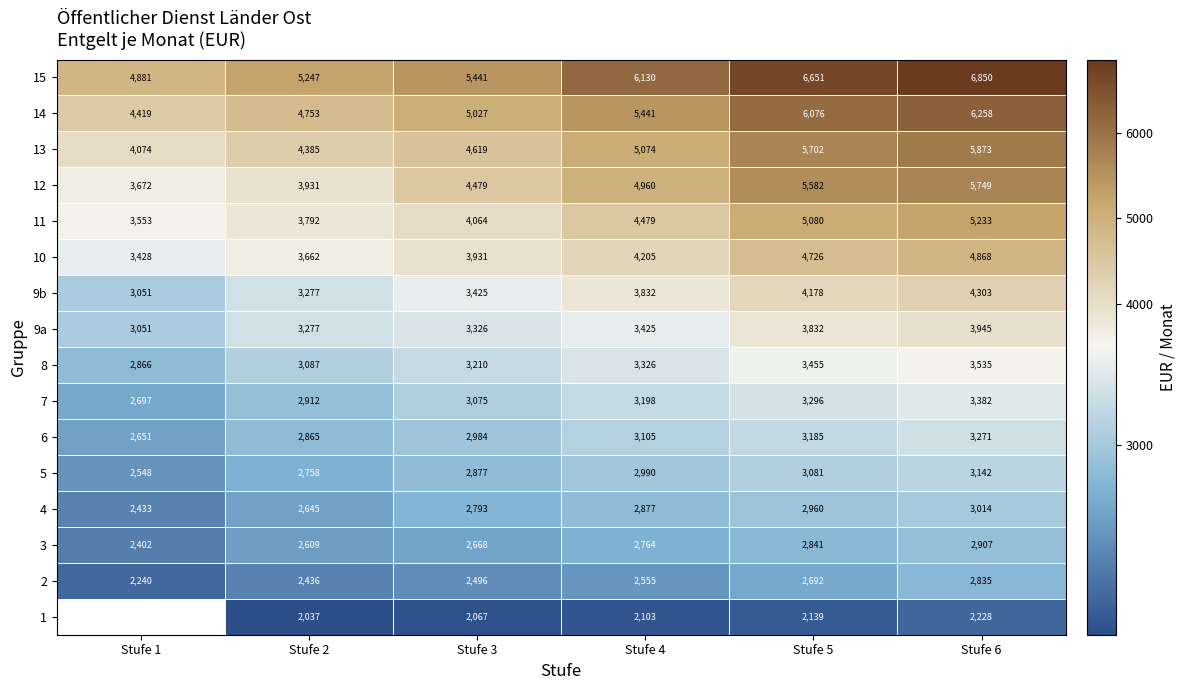

Is the value of 1 at Stufe 2 greater than the value of 15 at Stufe 4?

No